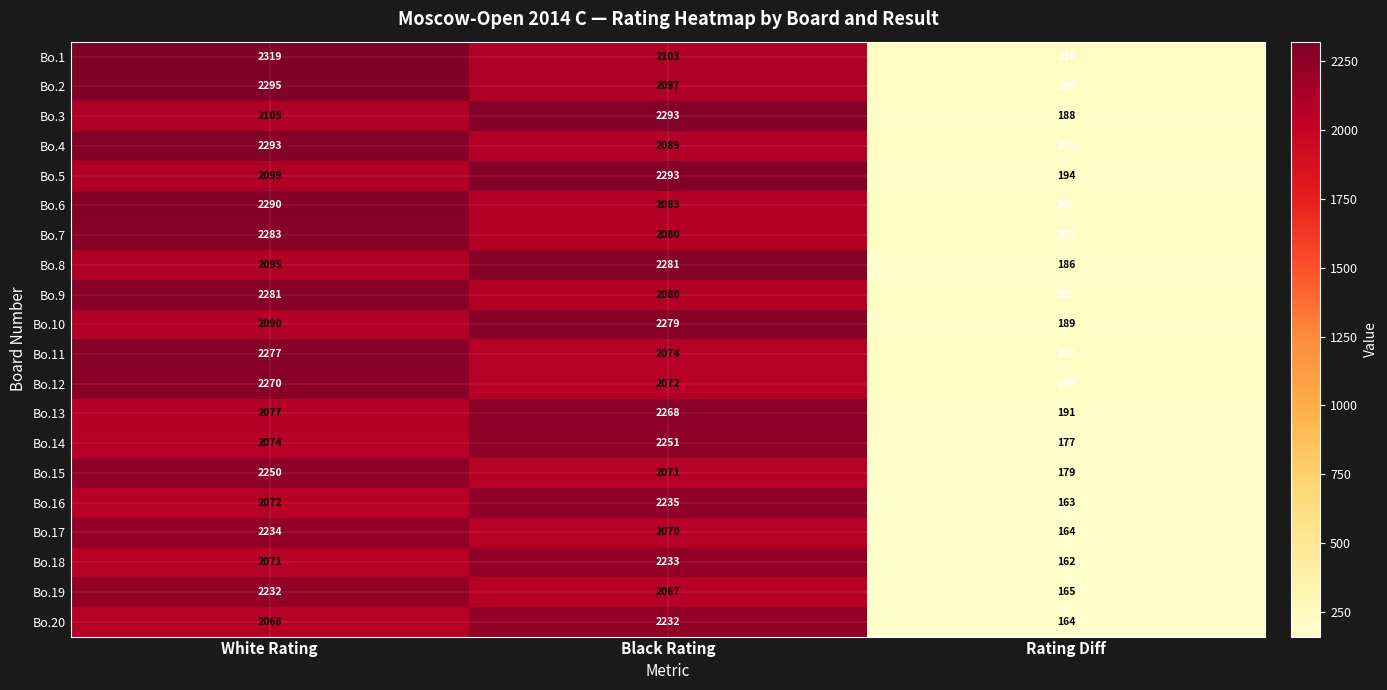

What is the difference between the highest and lowest values at Rating Diff?

54